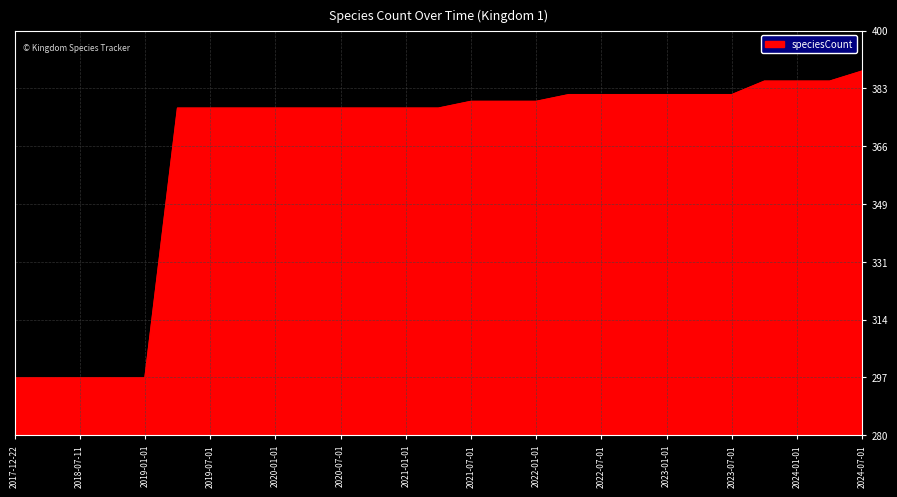

What is the difference between the maximum and minimum values?

91